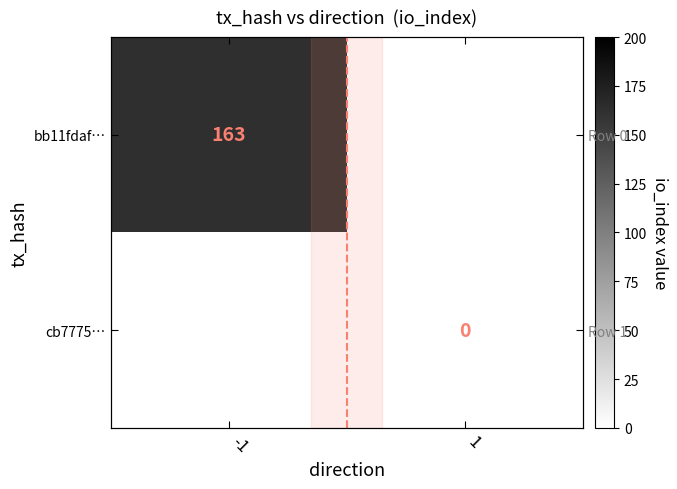

Count the number of categories in the chart.

2